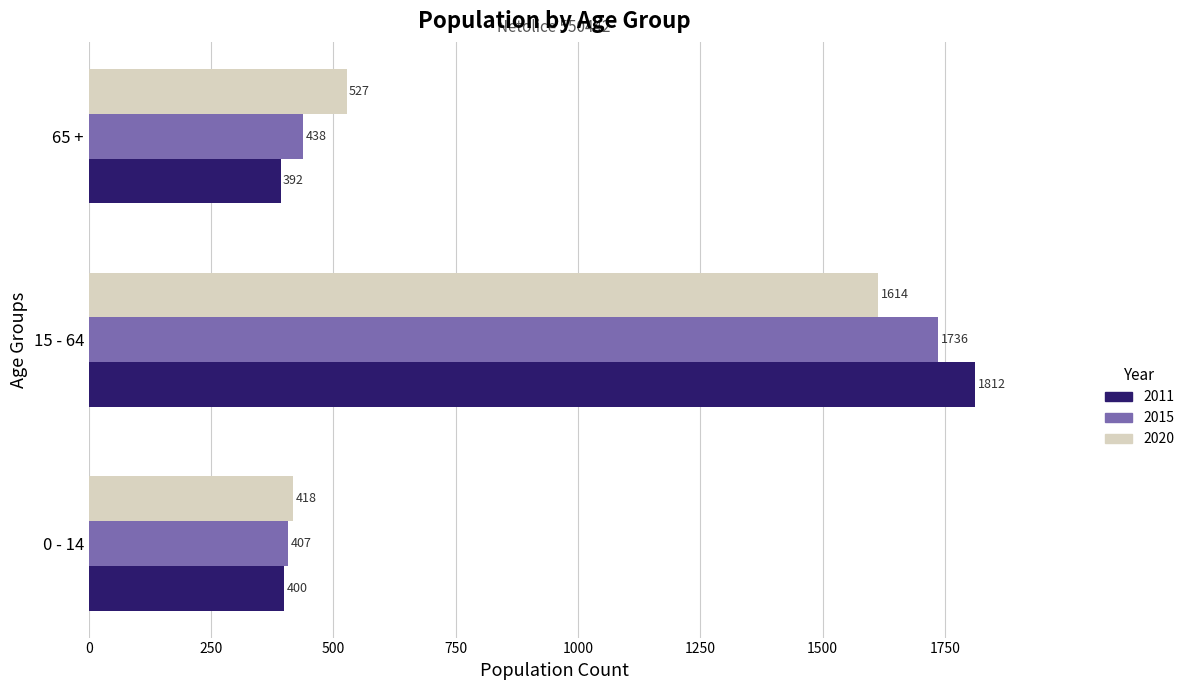

What is the average value of the 2011 series?

868